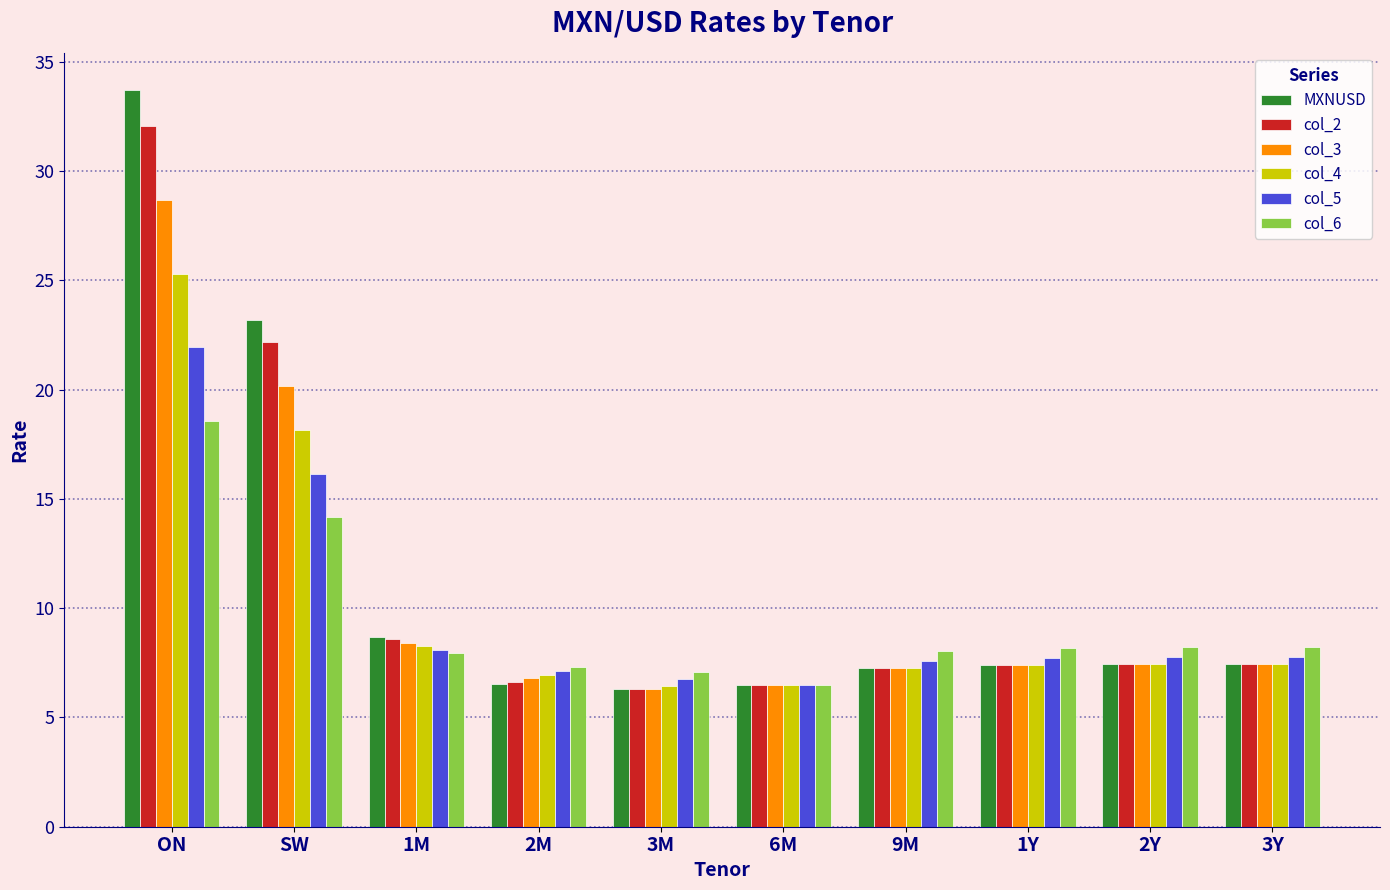

Rank the series by their maximum value, from highest to lowest.

MXNUSD, col_2, col_3, col_4, col_5, col_6